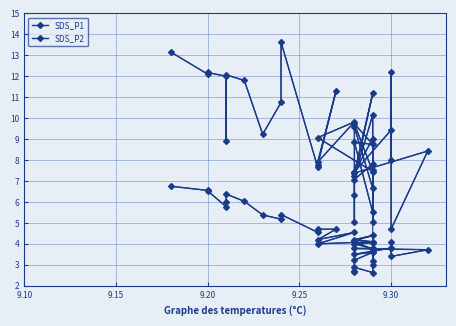

What is the highest value of the SDS_P1 series?

13.6